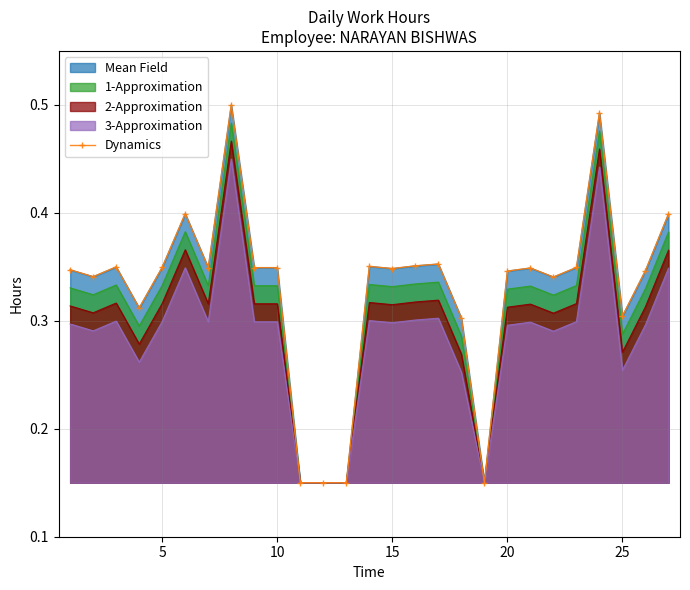

Reading right to left, what are all the values shown in this chart?

0.4	0.3	0.3	0.5	0.3	0.3	0.3	0.3	0.1	0.3	0.4	0.4	0.3	0.4	0.1	0.1	0.1	0.3	0.3	0.5	0.3	0.4	0.3	0.3	0.3	0.3	0.3